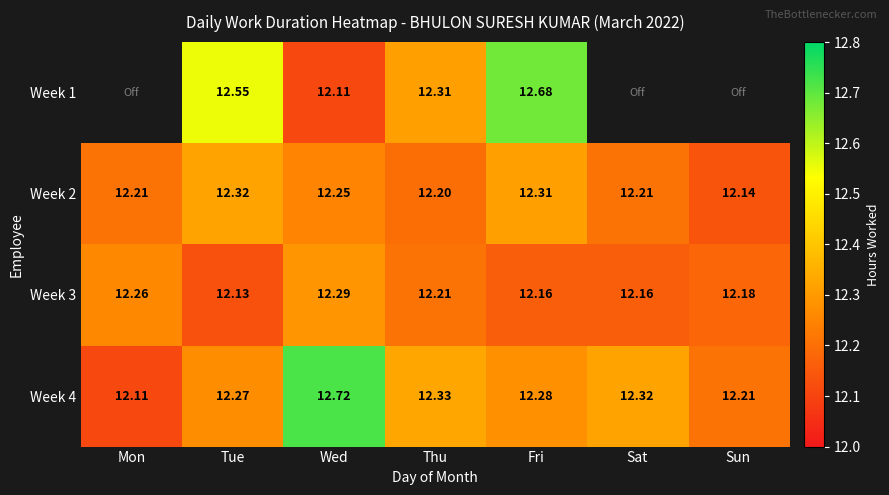

What is the lowest value of the Week 2 series?

12.1